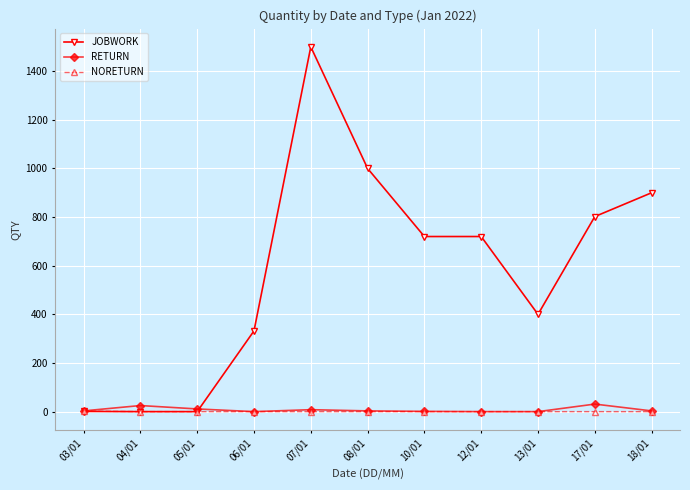

How many values in the RETURN series are below 3?

4